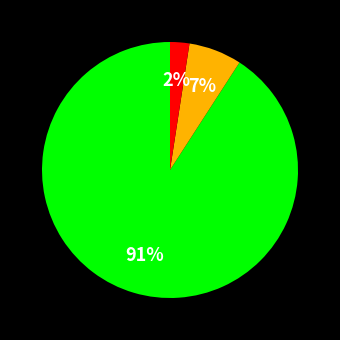

Does any single category account for the majority?

Yes